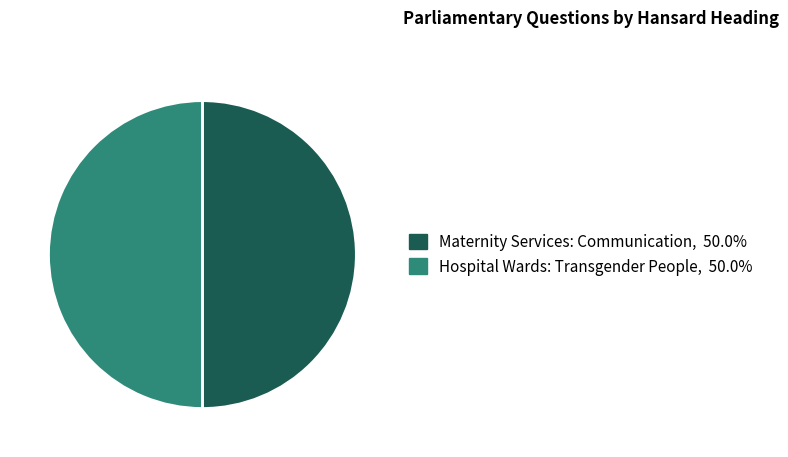

Is it true that Hospital Wards: Transgender People is 50% of the pie?

True